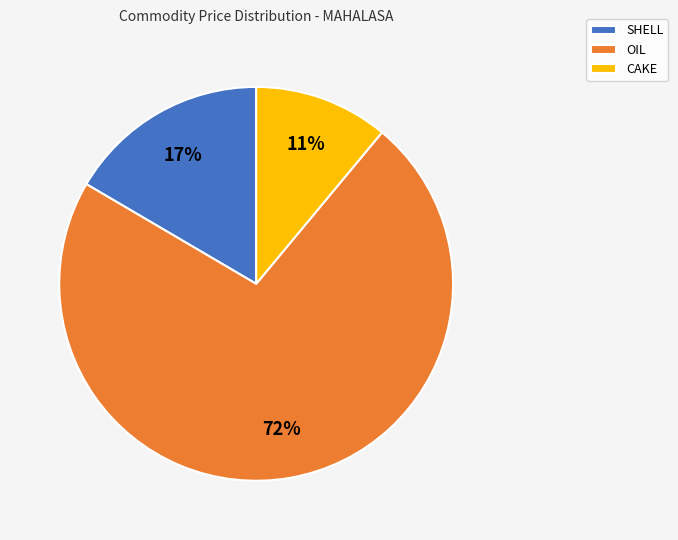

To the nearest percent, what is the combined percentage of SHELL and CAKE?

28%